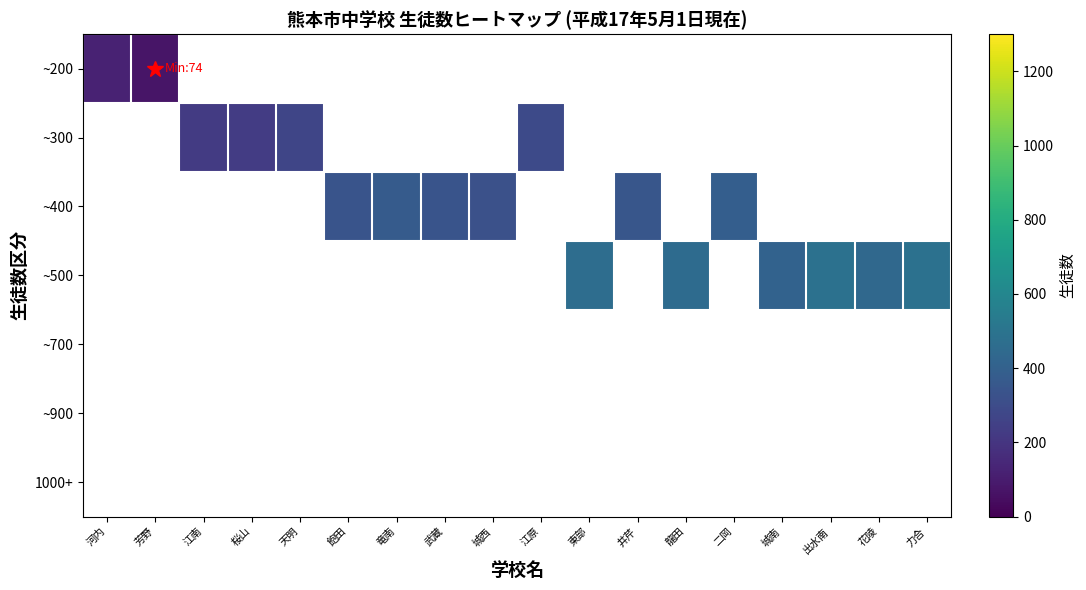

Count the number of data series in this chart.

7